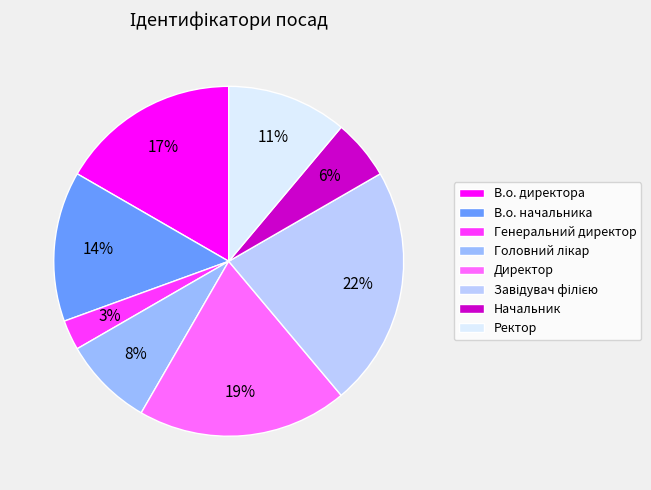

Rank the categories by value from lowest to highest.

Генеральний директор, Начальник, Головний лікар, Ректор, В.о. начальника, В.о. директора, Директор, Завідувач філією